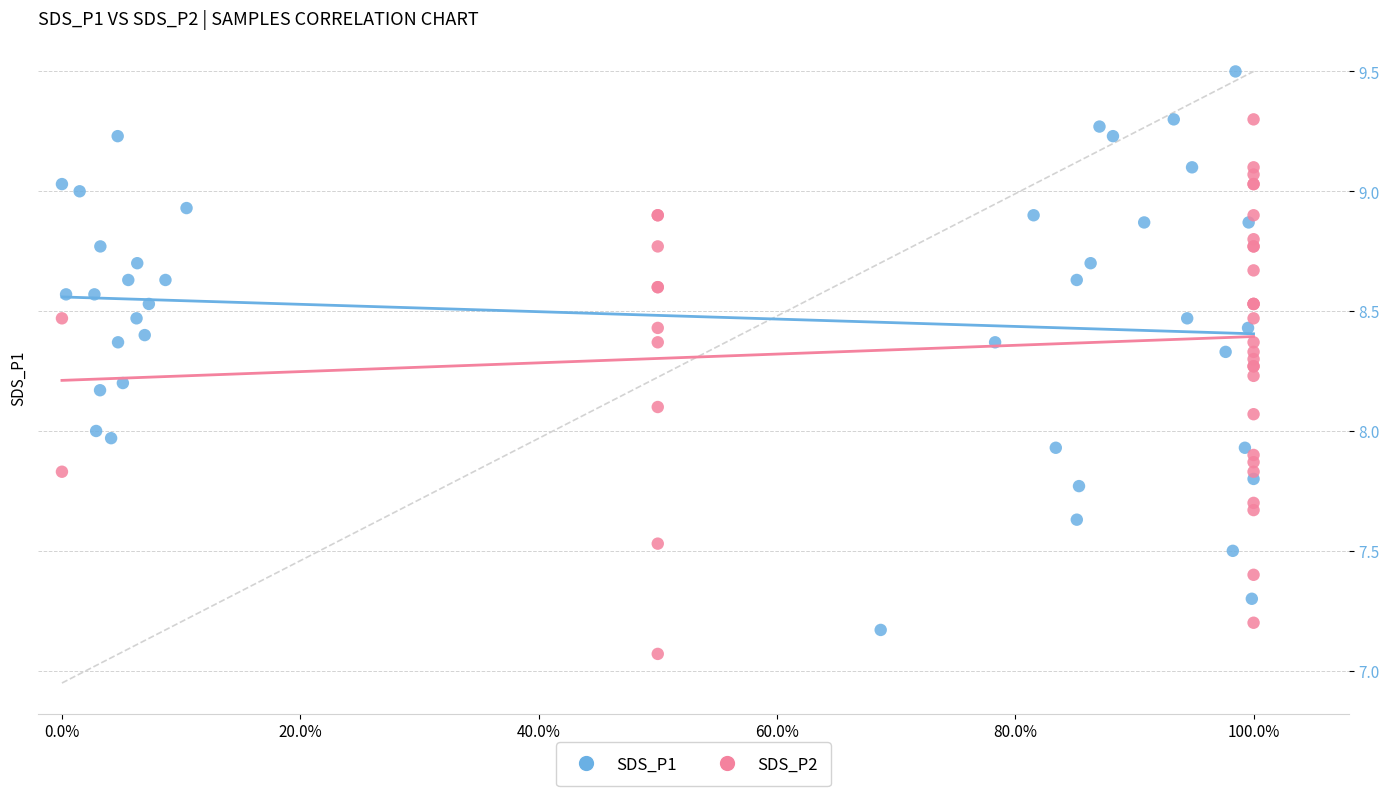

Which series reaches the maximum Y coordinate?

SDS_P1